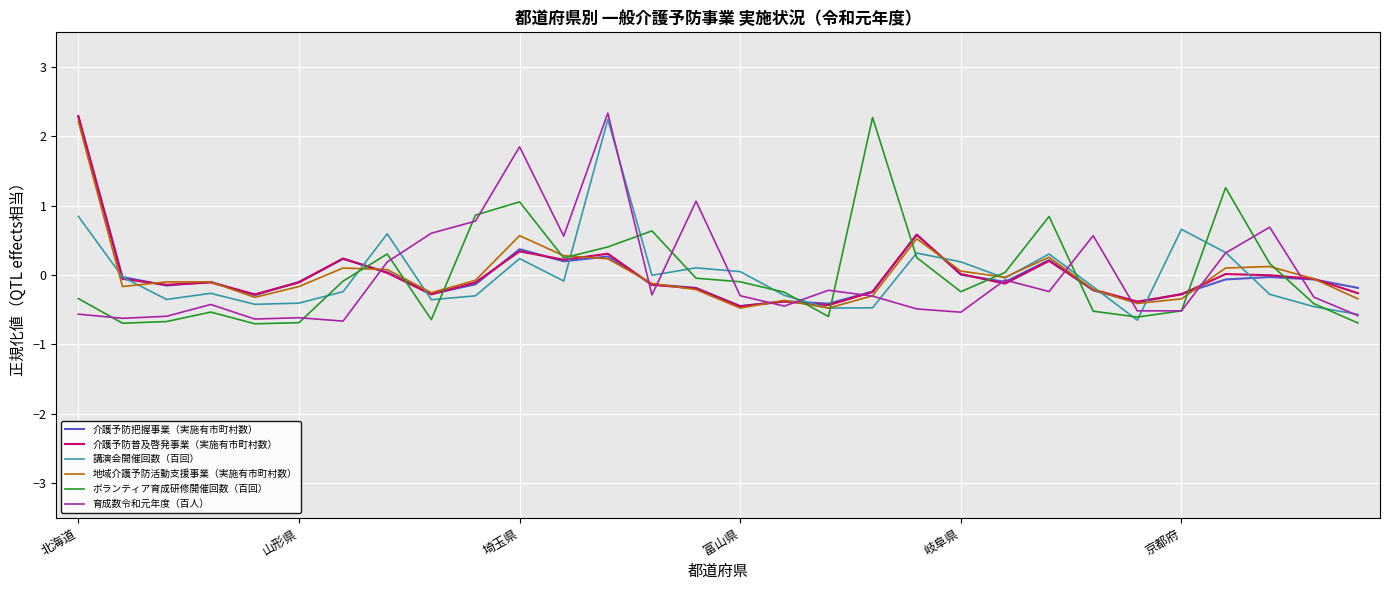

What is the highest value of the ボランティア育成研修開催回数（百回） series?

2.3